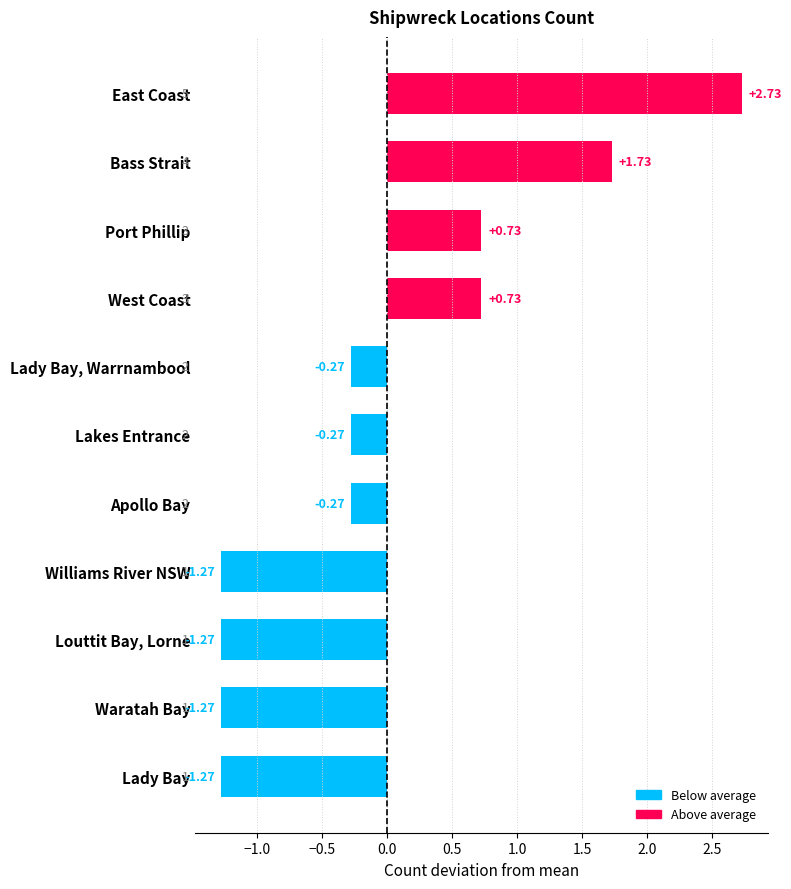

How many values exceed 0?

4